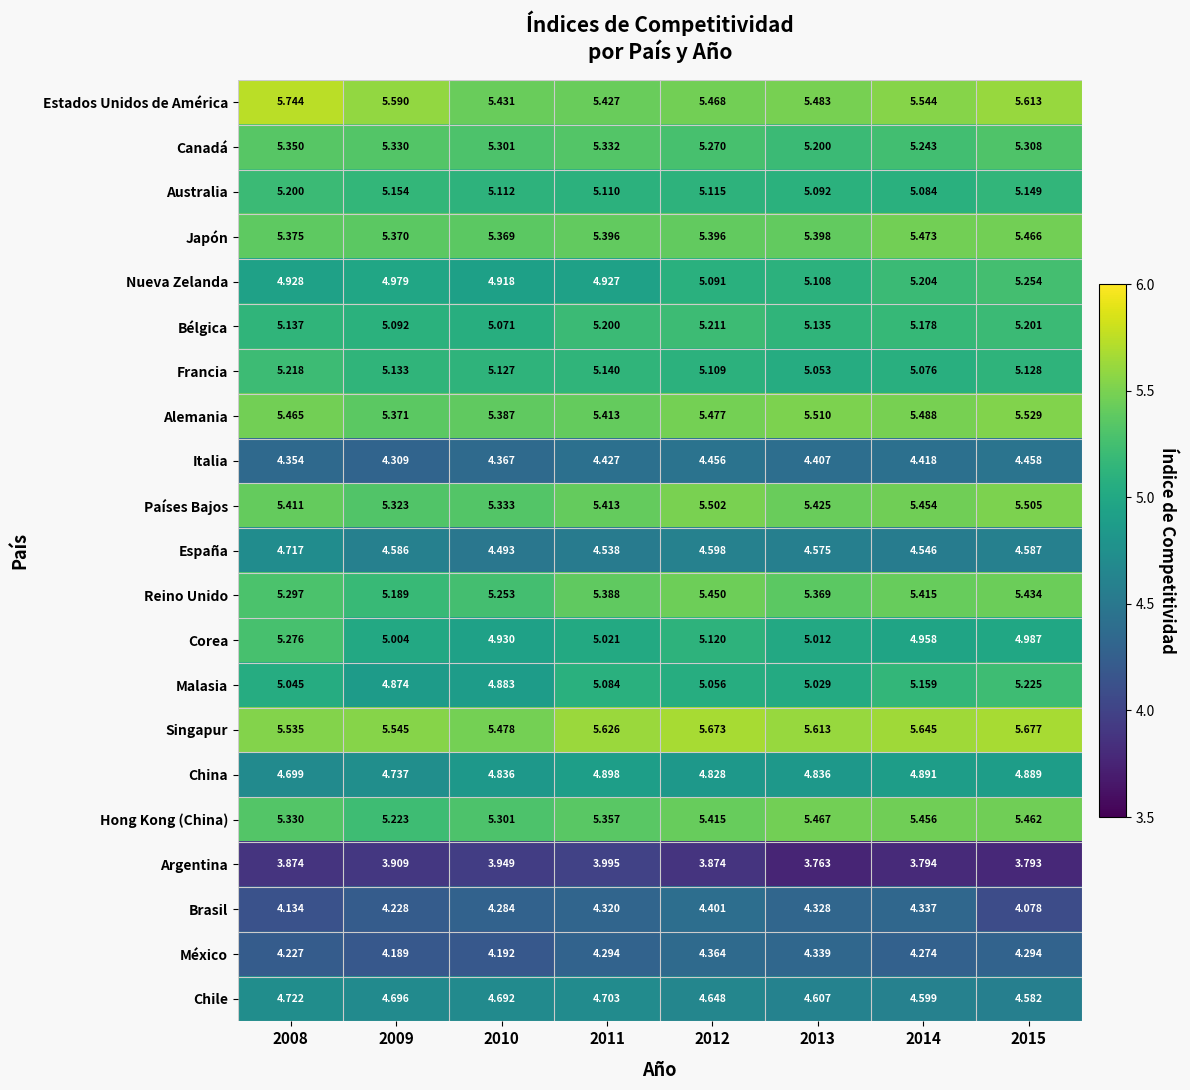

Rank the series at 2014 from lowest to highest value.

Argentina, México, Brasil, Italia, España, Chile, China, Corea, Francia, Australia, Malasia, Bélgica, Nueva Zelanda, Canadá, Reino Unido, Países Bajos, Hong Kong (China), Japón, Alemania, Estados Unidos de América, Singapur